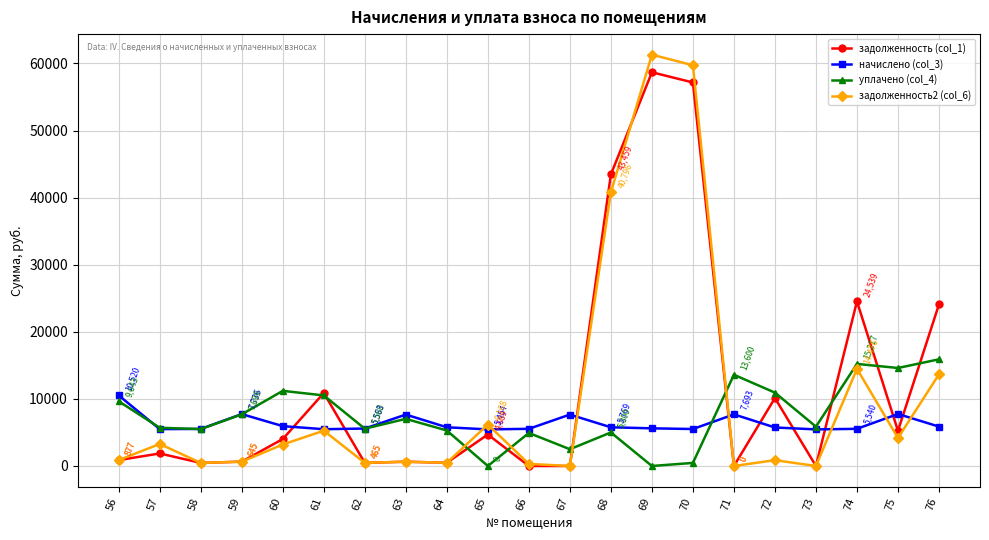

Is the value of задолженность (col_1) at 59 greater than the value of уплачено (col_4) at 63?

No